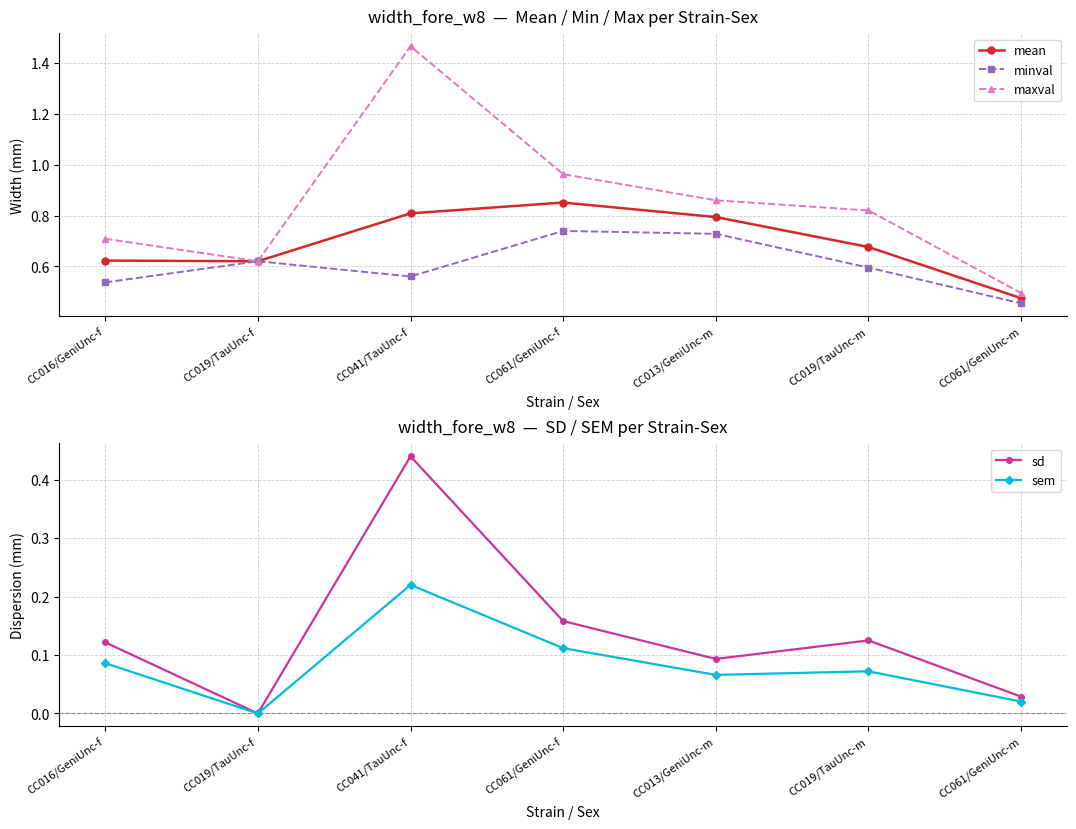

How many interior local valleys does the sem series have?

2